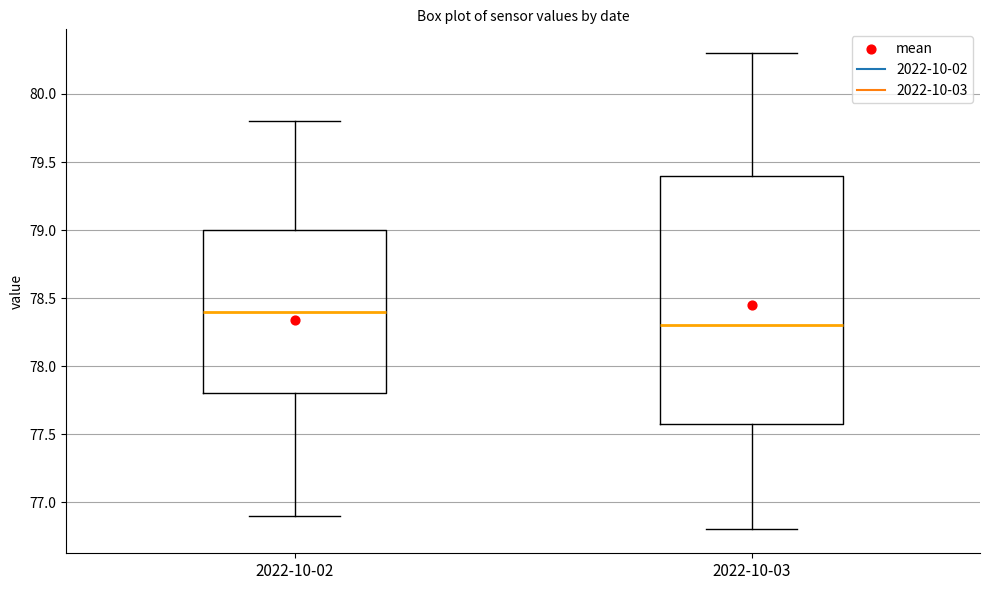

Reading left to right, transcribe this box plot: for each box, give where its median line is, the range the box spans, and where its two whiskers end, as read against the y-axis. The values are not printed on the chart, so give them approximately, as read against the axis.

2022-10-02: median 78.4, box 77.8 to 79.0, whiskers 76.9 to 79.8
2022-10-03: median 78.3, box 77.6 to 79.4, whiskers 76.8 to 80.3